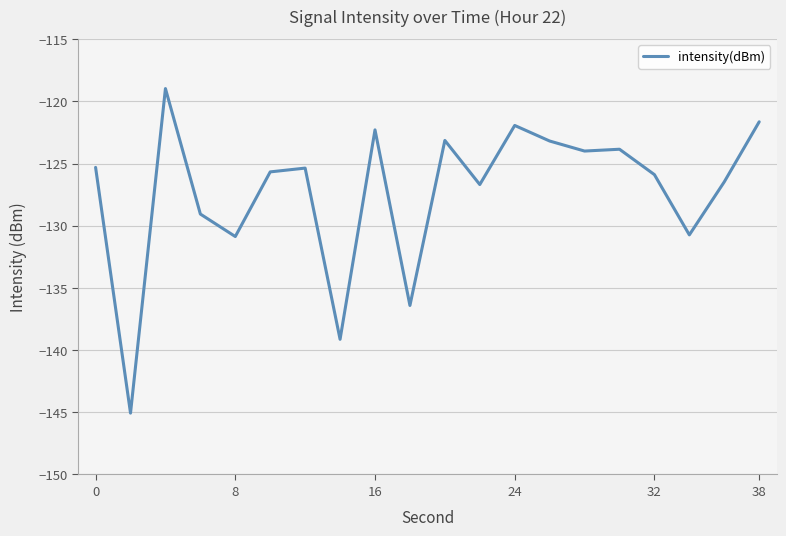

Count the number of categories in the chart.

20